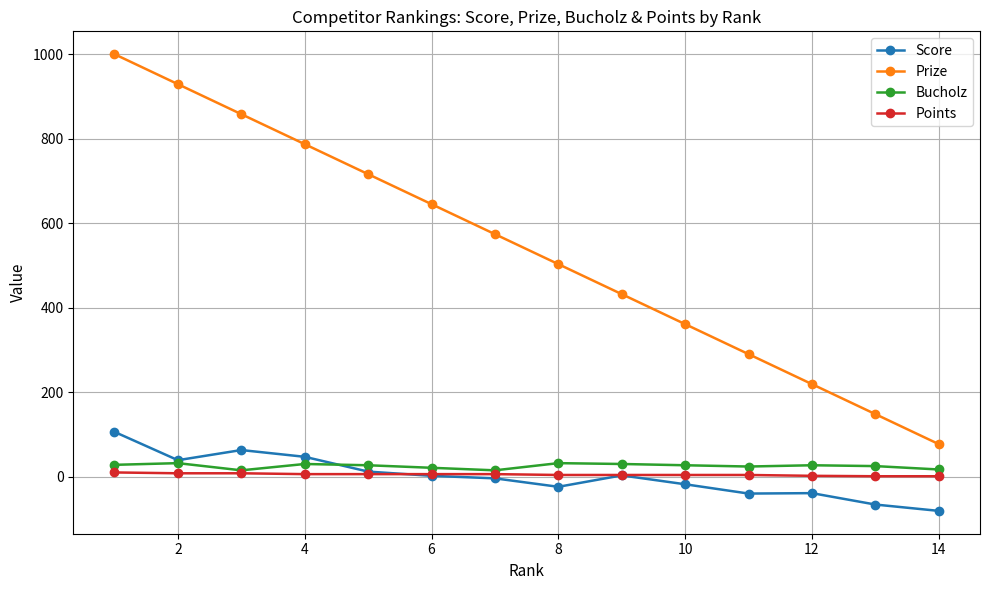

Which series has the largest total across all categories?

Prize